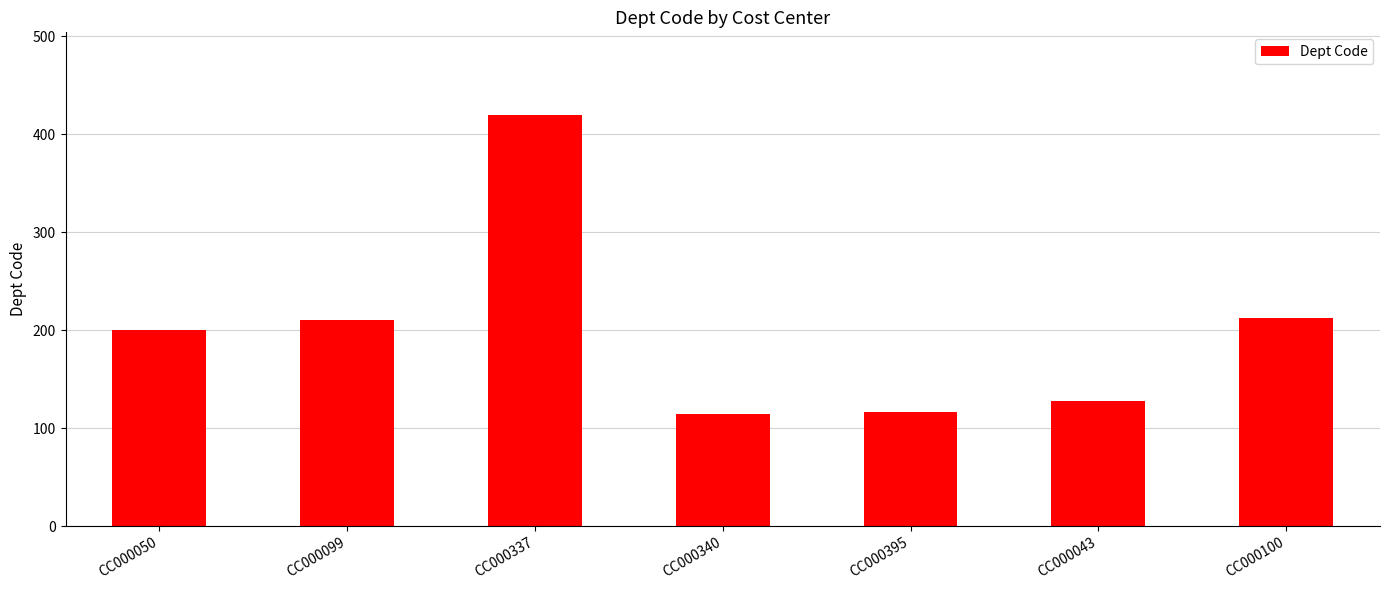

What is the average value?

200